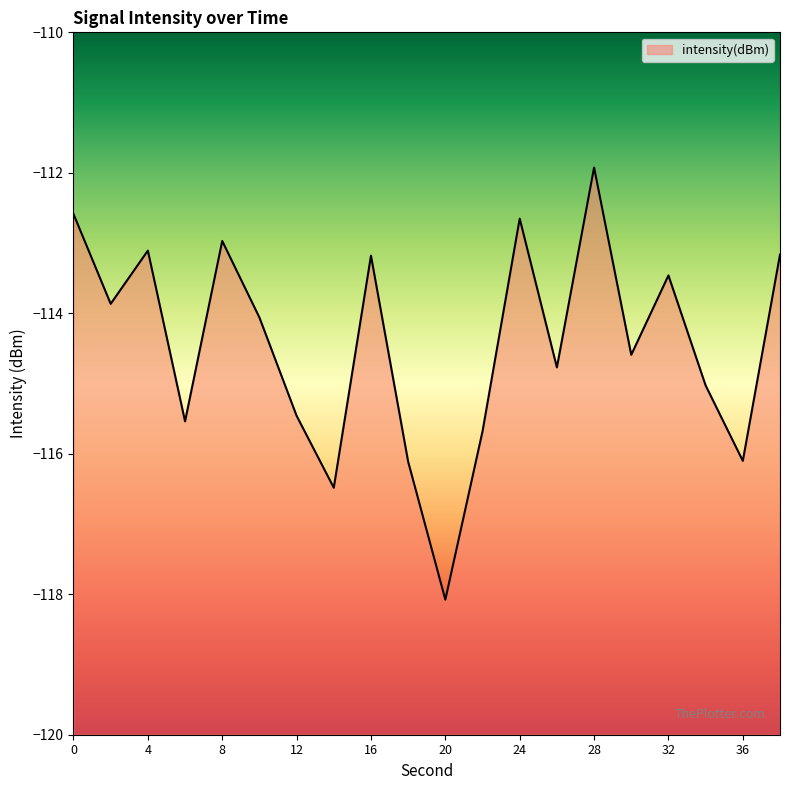

What is the difference between the values at 36 and 24?

3.4